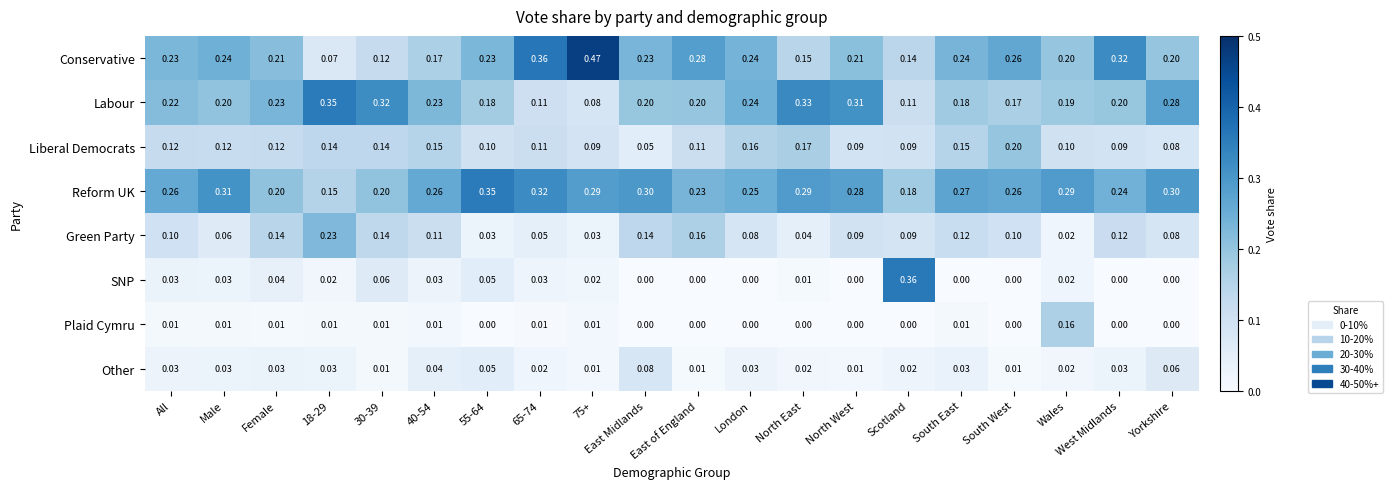

At 18-29, list the series in order from smallest to largest.

Plaid Cymru, SNP, Other, Conservative, Liberal Democrats, Reform UK, Green Party, Labour